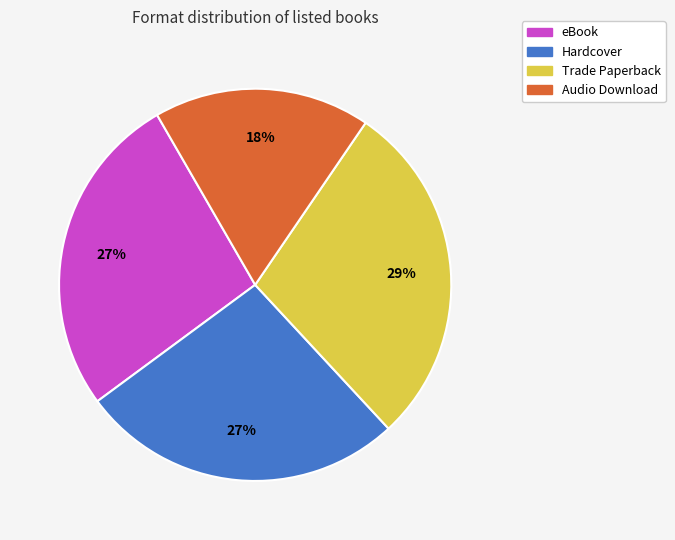

Which slice is the largest?

Trade Paperback